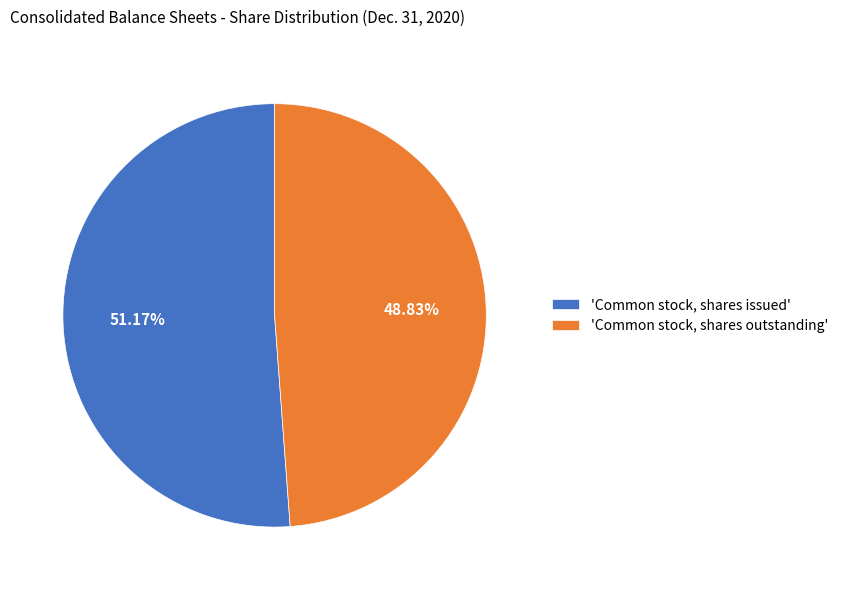

What is the smallest slice in the pie chart?

'Common stock, shares outstanding'